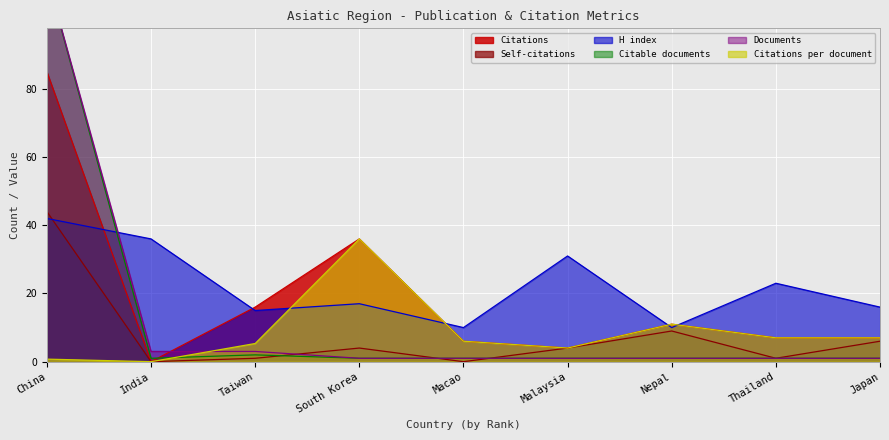

What is the total value across all series at Taiwan?

42.3